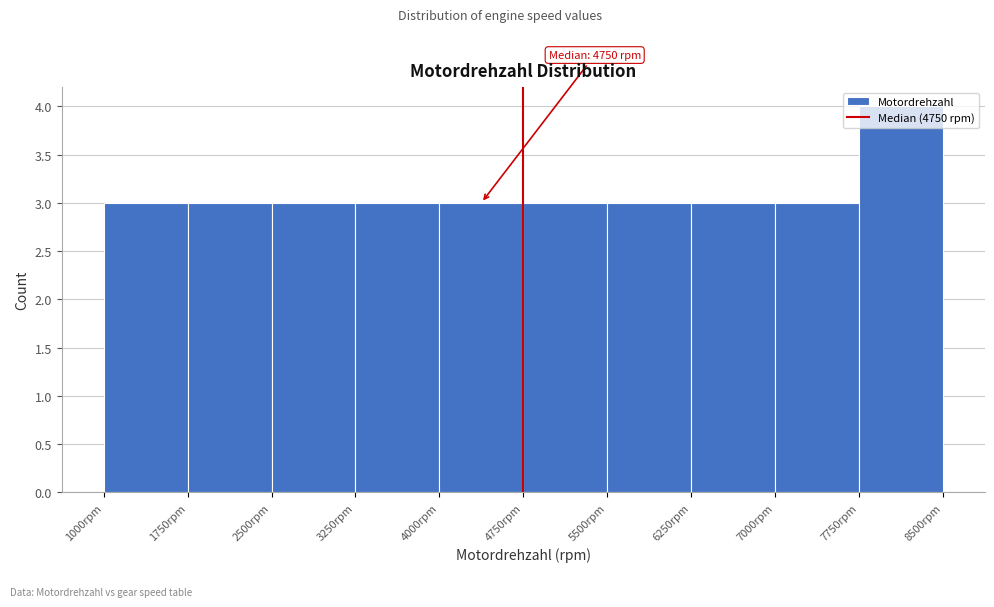

Which range on the x-axis has the tallest bar?

7750 to 8500